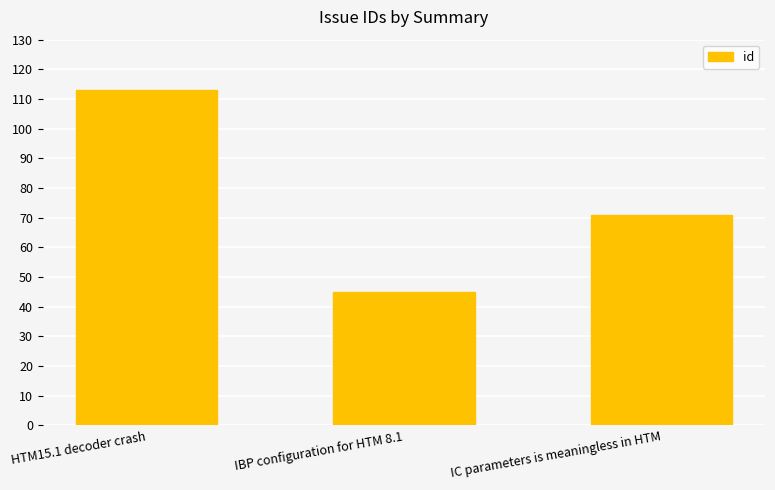

How many data points does each series have?

3